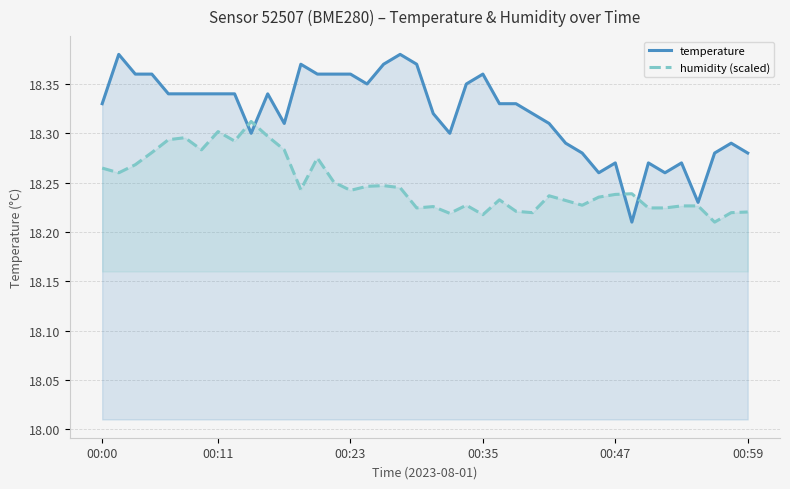

How many lines are shown in the chart?

2